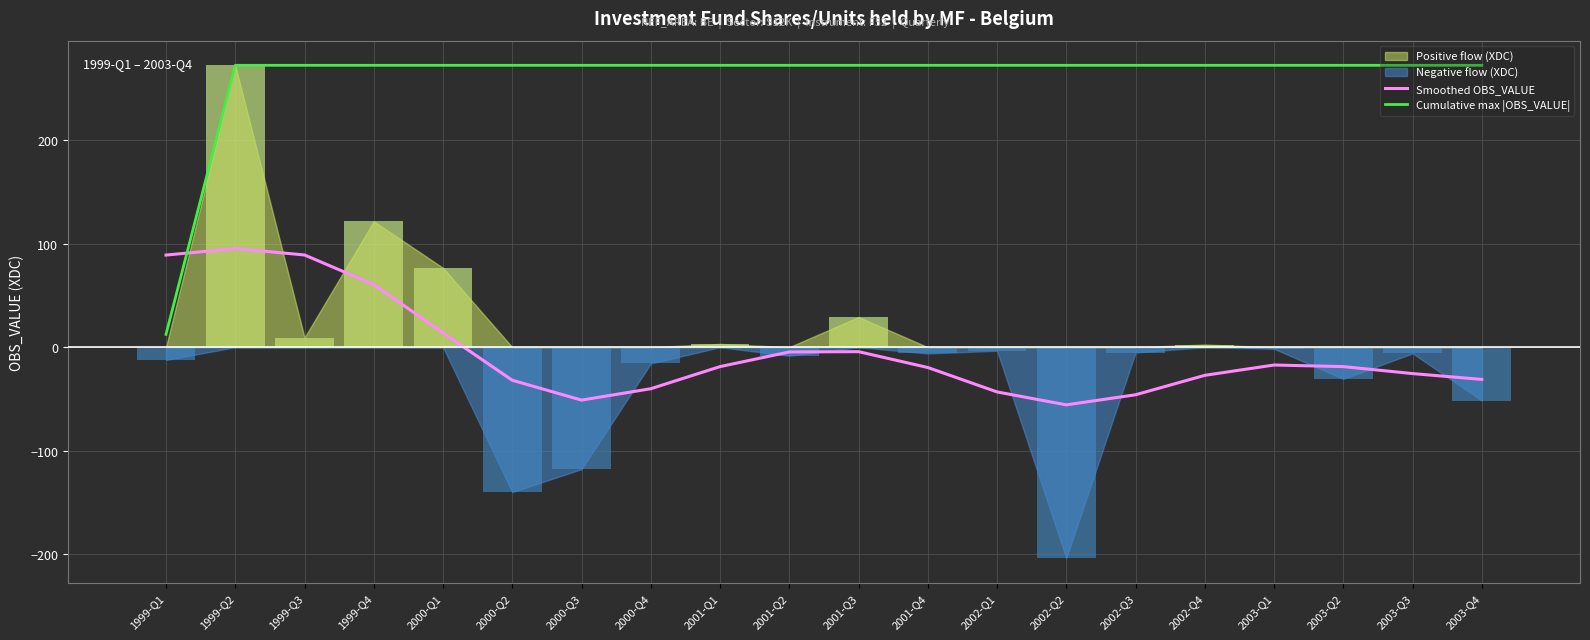

Which series has the largest total across all categories?

Cumulative max |OBS_VALUE|